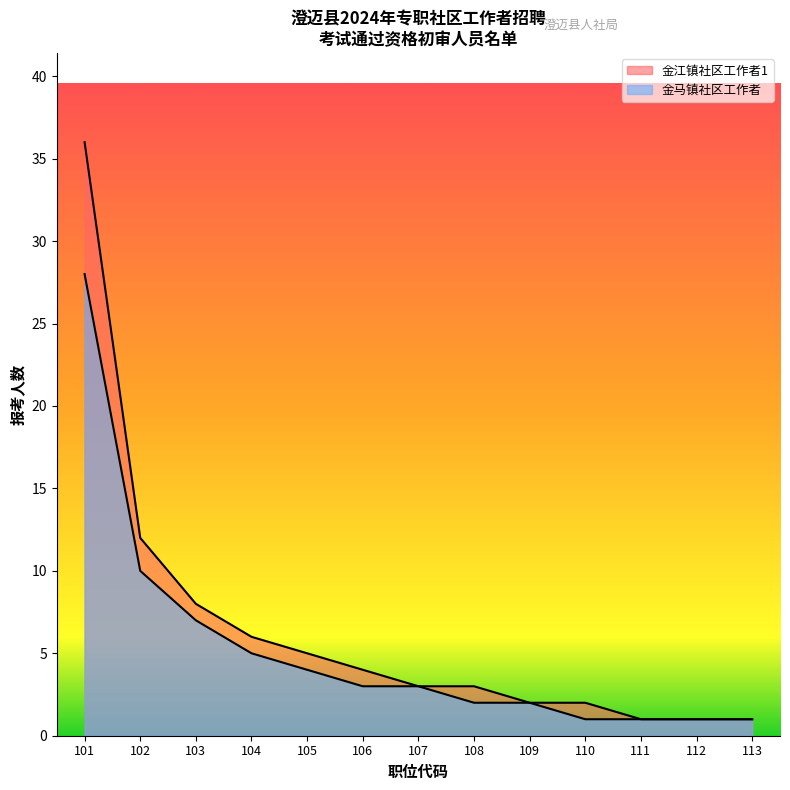

Reading left to right, what are all the values shown in this chart?

金江镇社区工作者1: 101=36	102=12	103=8	104=6	105=5	106=4	107=3	108=3	109=2	110=2	111=1	112=1	113=1
金马镇社区工作者: 101=28	102=10	103=7	104=5	105=4	106=3	107=3	108=2	109=2	110=1	111=1	112=1	113=1